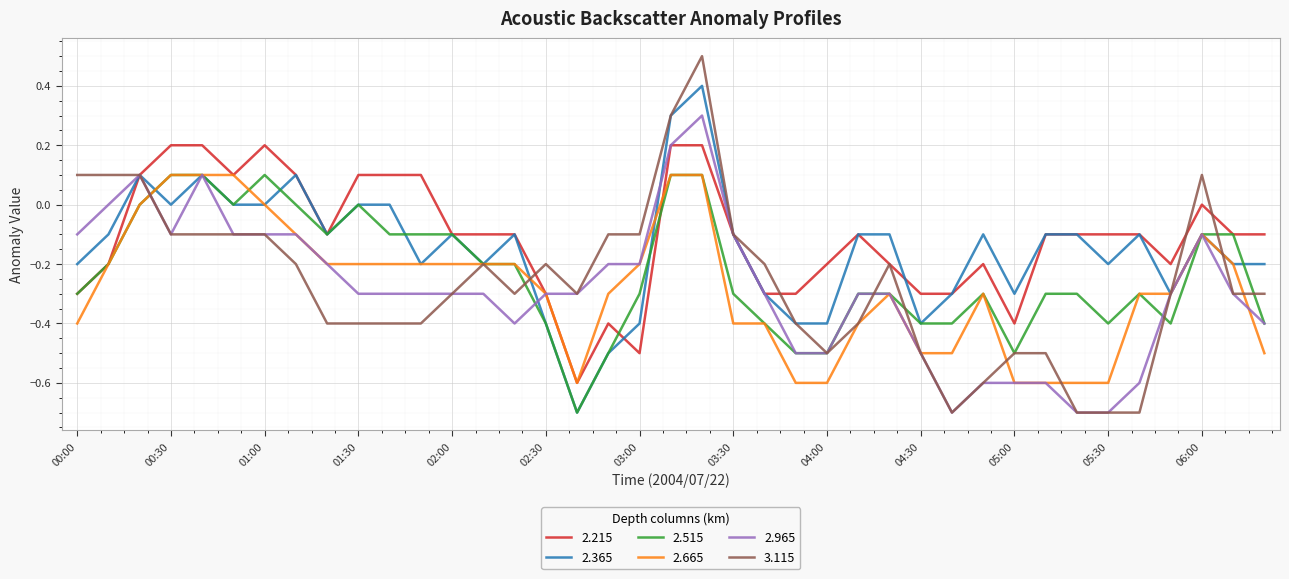

What is the lowest value of the 2.215 series?

-0.6